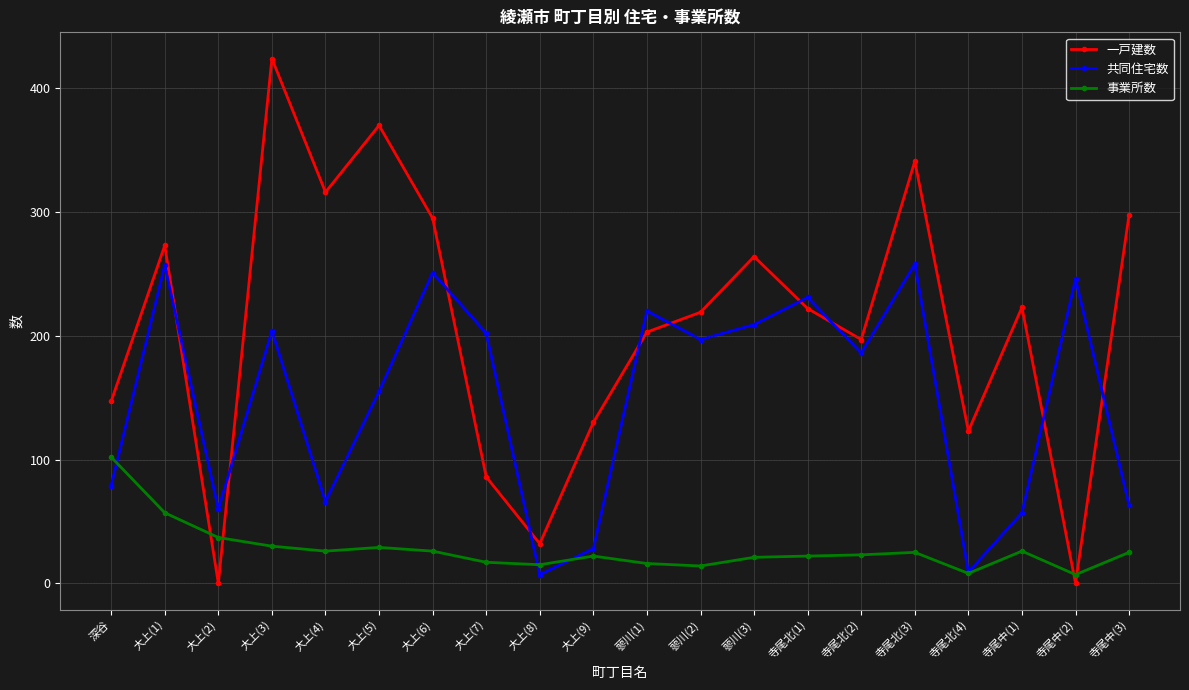

What is the value of the 一戸建数 point at the 6th from the left?

370